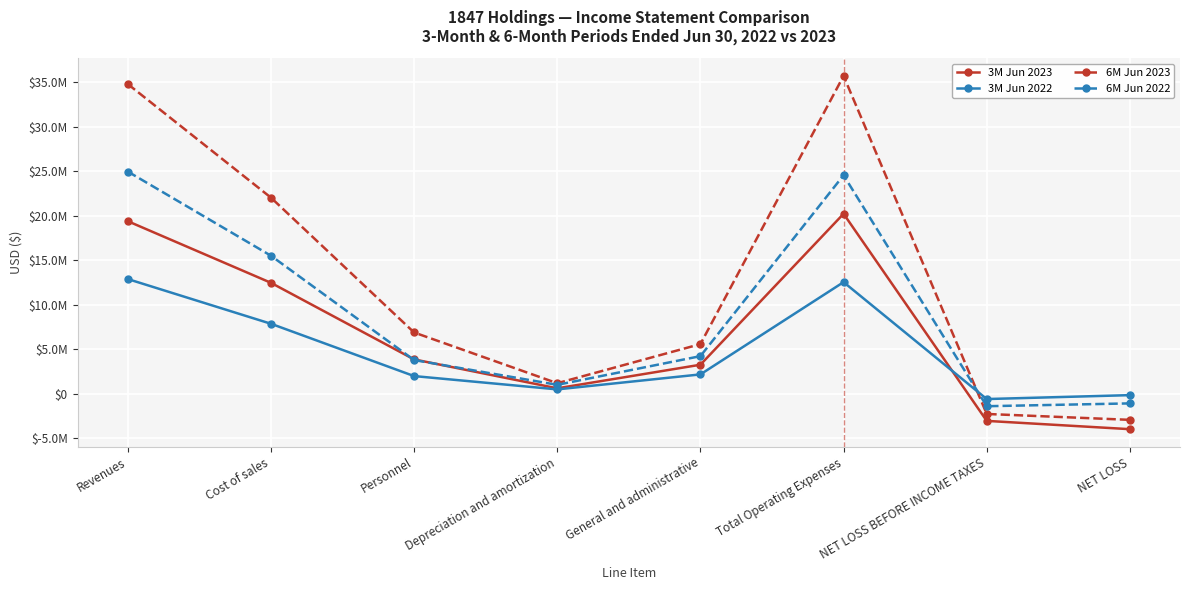

Rank the series by their average value, from highest to lowest.

6M Jun 2023, 6M Jun 2022, 3M Jun 2023, 3M Jun 2022